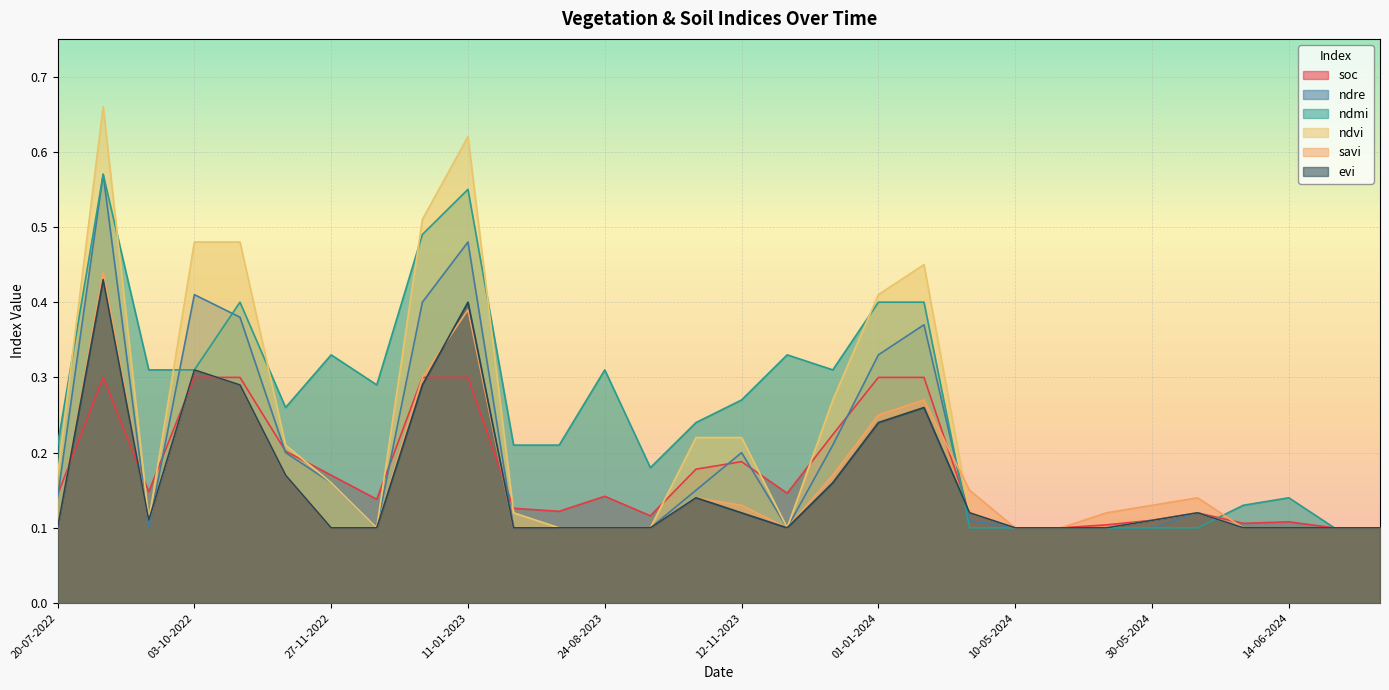

What is the sum of the evi values at 30-05-2024 and 27-11-2023?

0.2